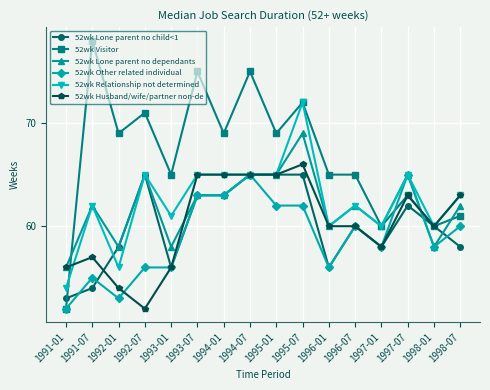

How many lines are shown in the chart?

6